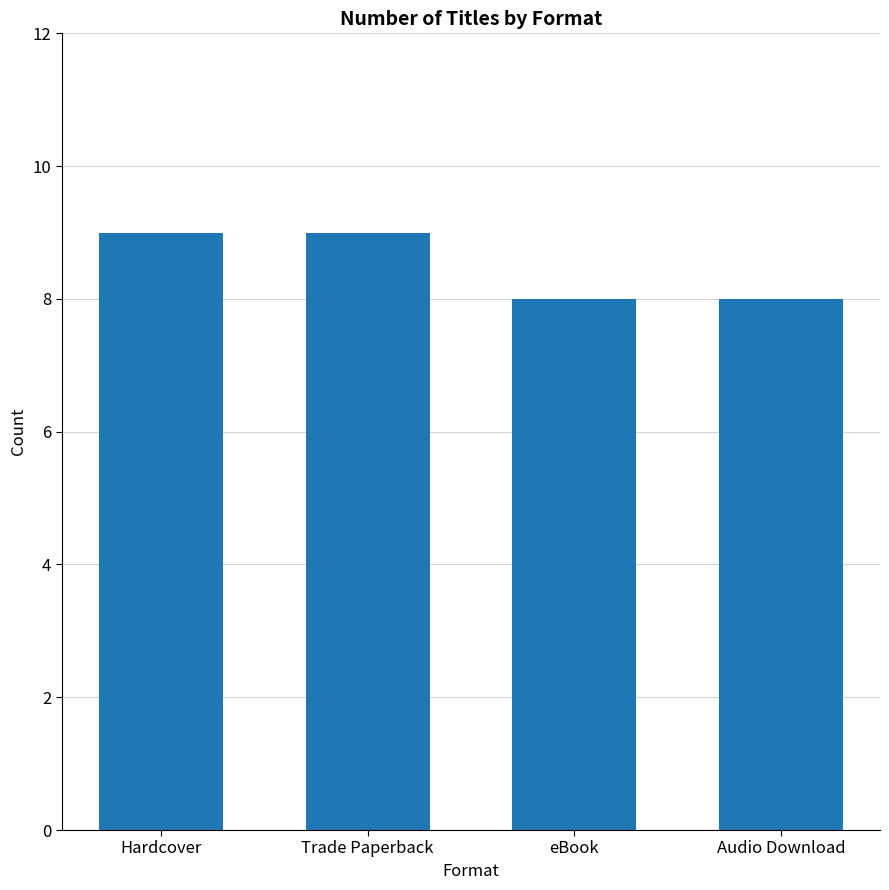

Reading left to right, extract all data points from this chart.

Hardcover=9	Trade Paperback=9	eBook=8	Audio Download=8